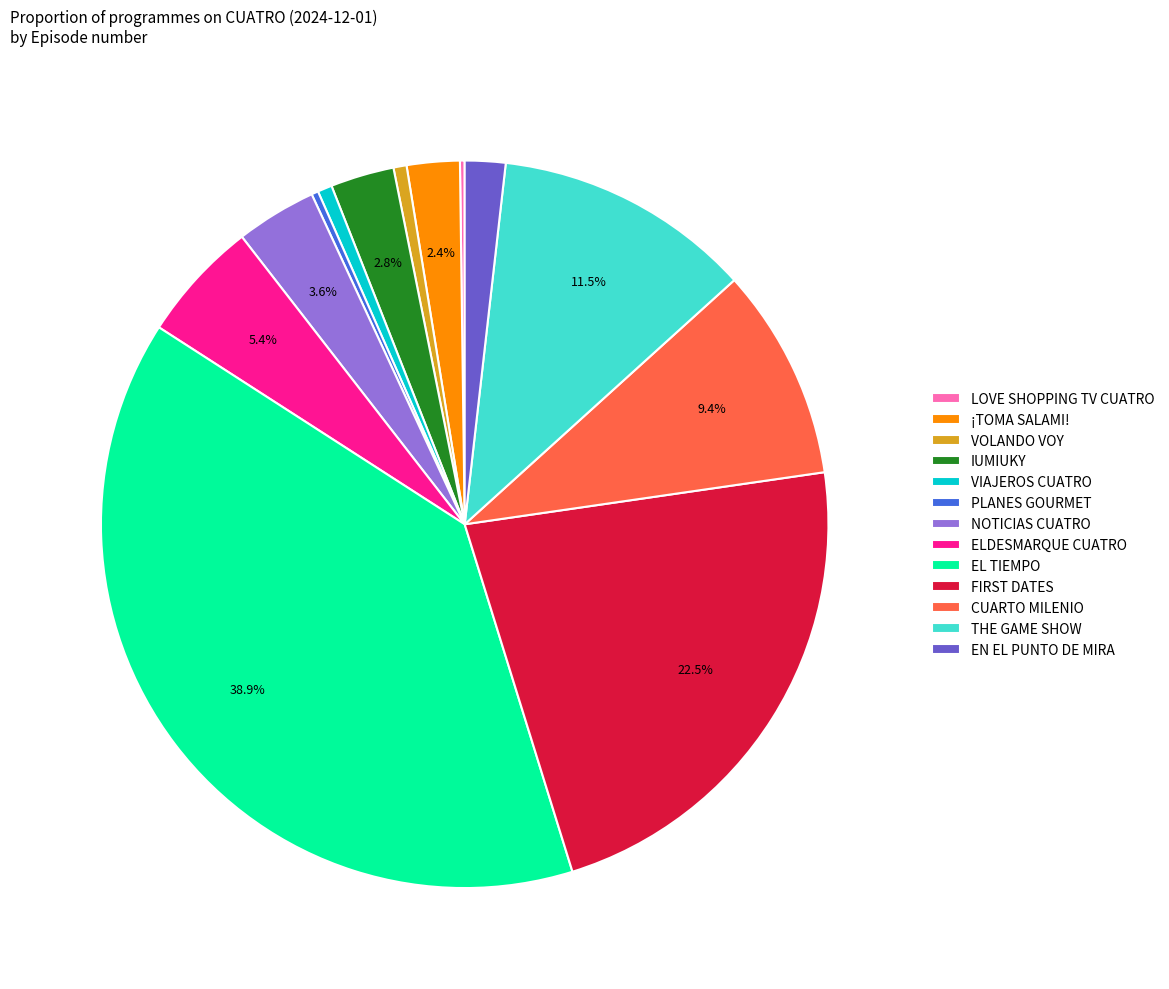

Combined, what portion of the pie is ELDESMARQUE CUATRO and EL TIEMPO?

44.3%